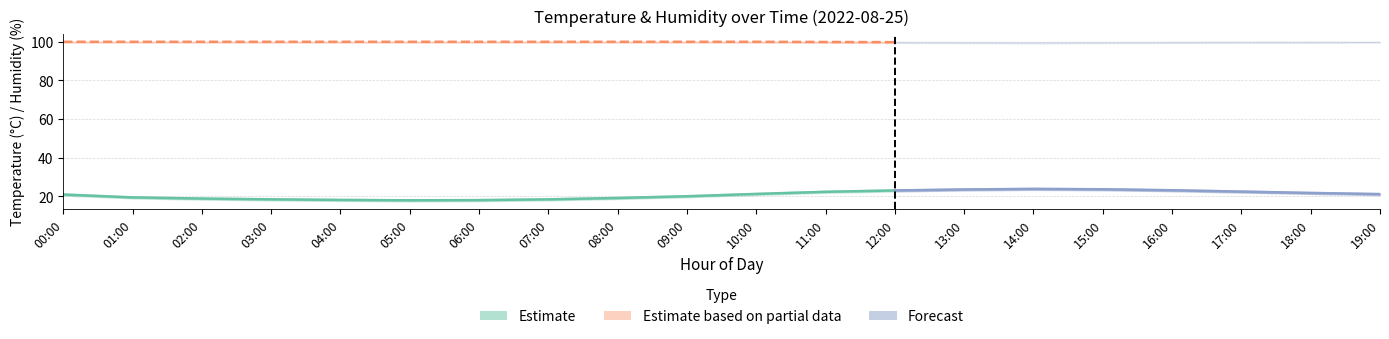

What is the label of the 2nd point from the left?

01:00